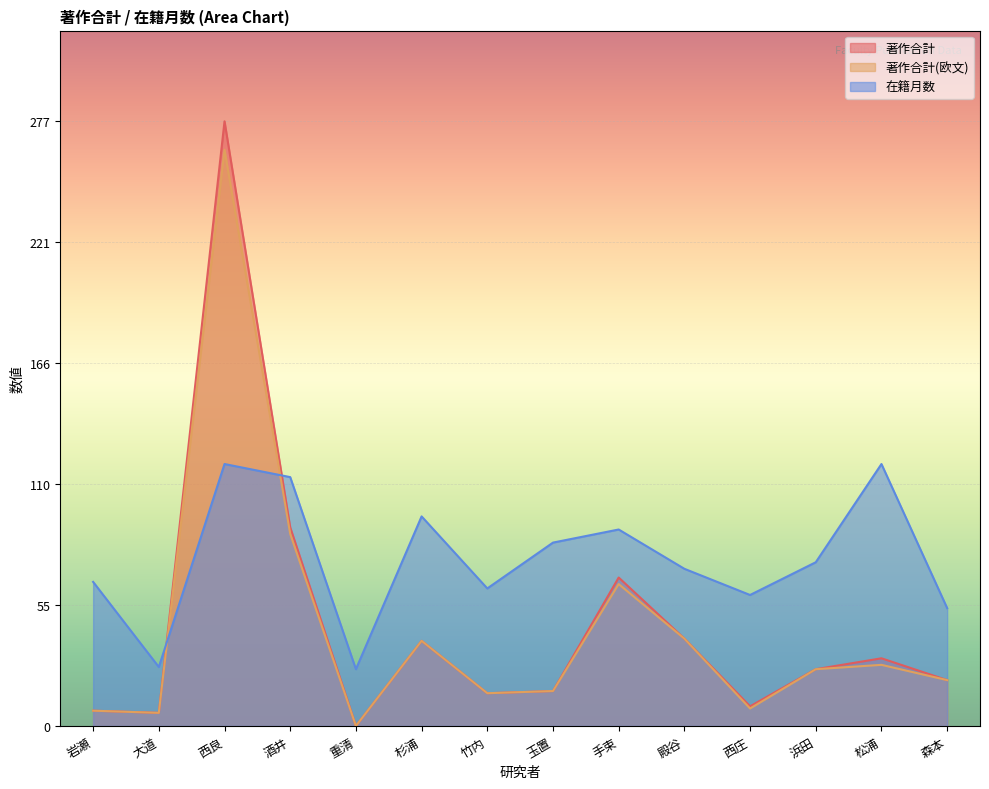

How many data points in 著作合計 are above 26?

6